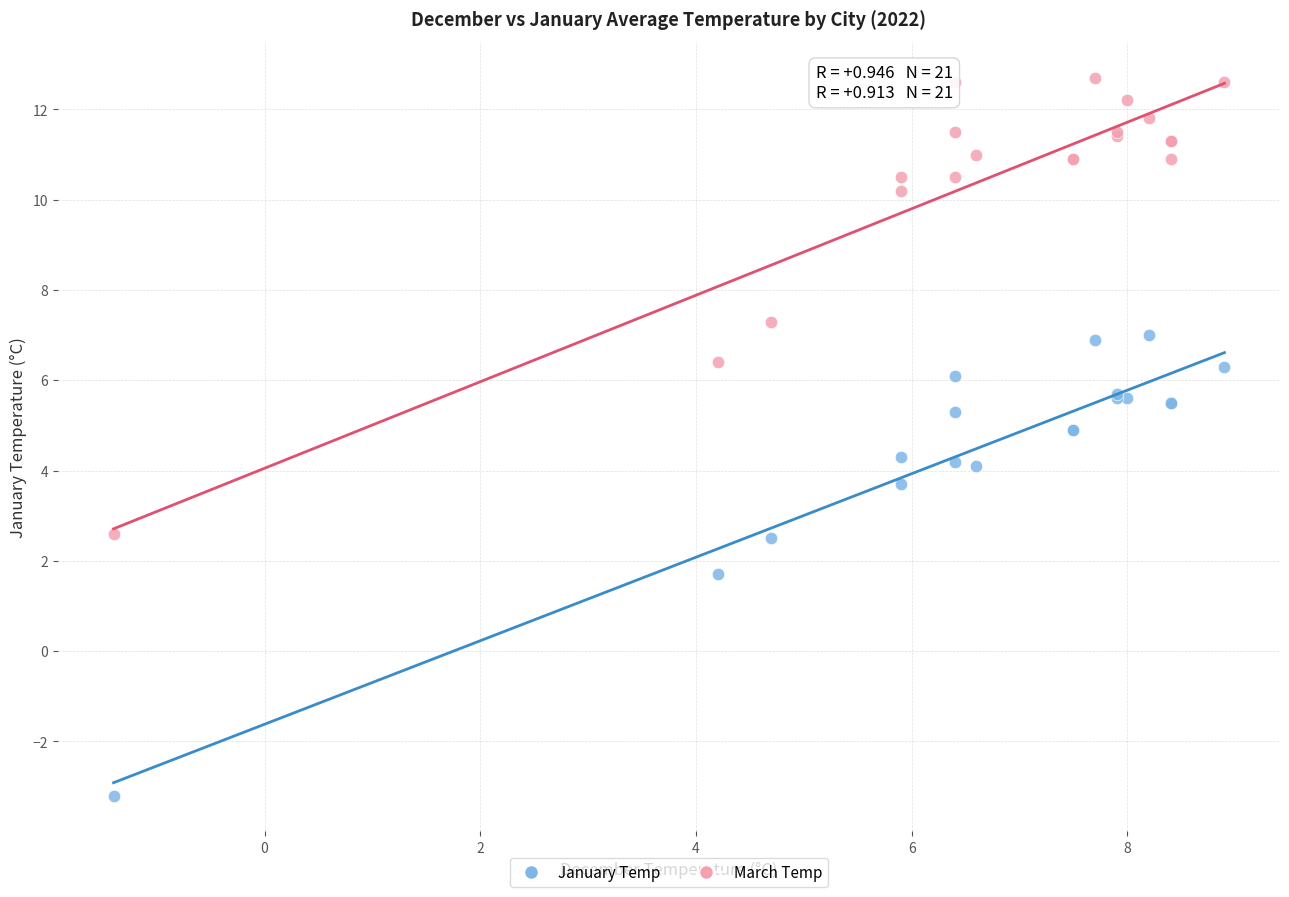

In the January Temp series, what Y value is closest to 1?

1.7